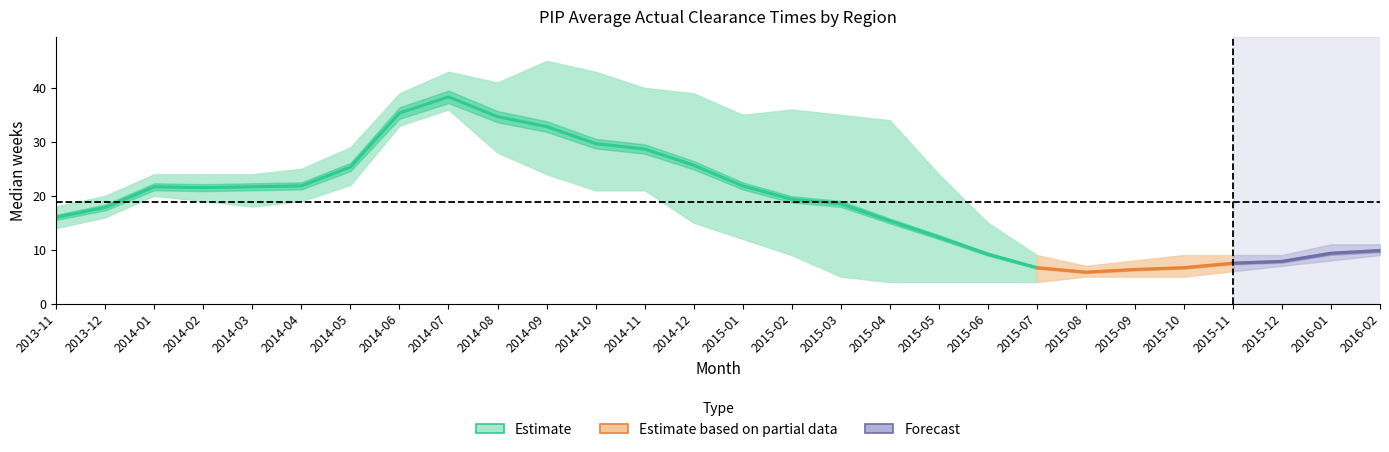

Does the chart display data point markers on the line(s)?

No